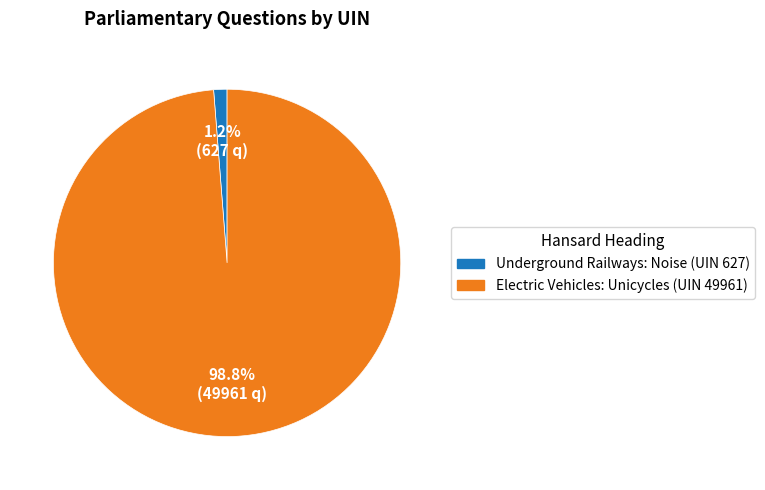

To the nearest percent, what is the difference between the largest and smallest slice percentages?

98%